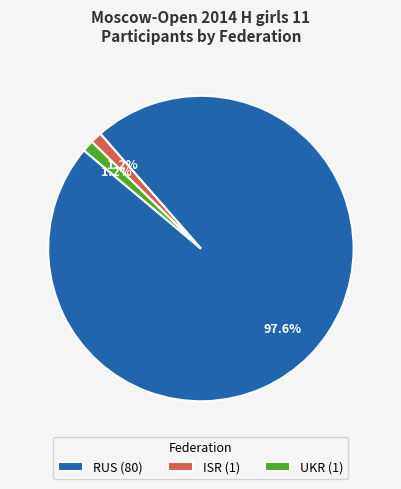

What percentage do ISR and UKR together represent?

2.4%